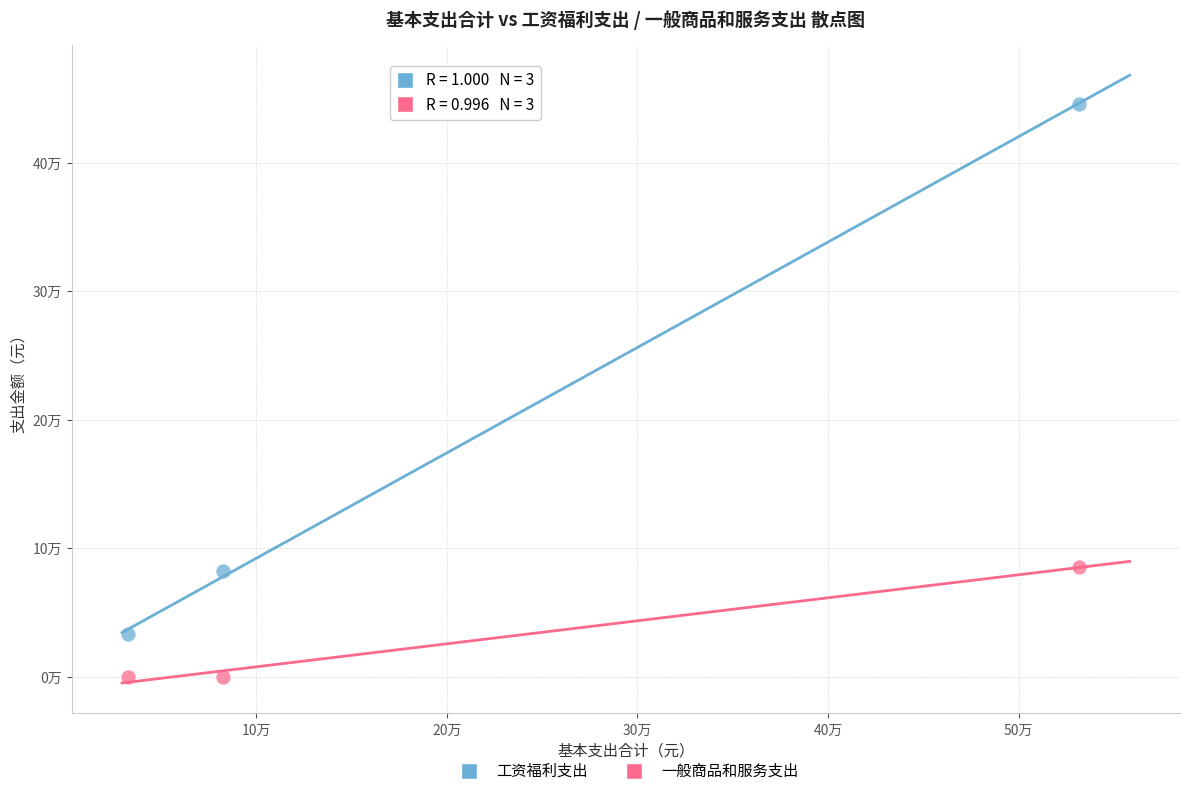

What are all the series names shown in the legend?

工资福利支出, 一般商品和服务支出